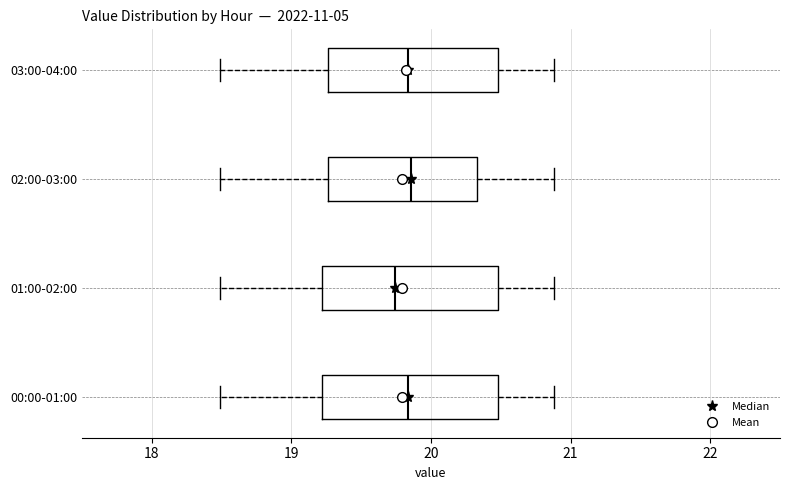

Where does the left whisker of the box for 01:00-02:00 end on the x-axis? The values are not printed on the chart, so give them approximately, as read against the axis.

18.5